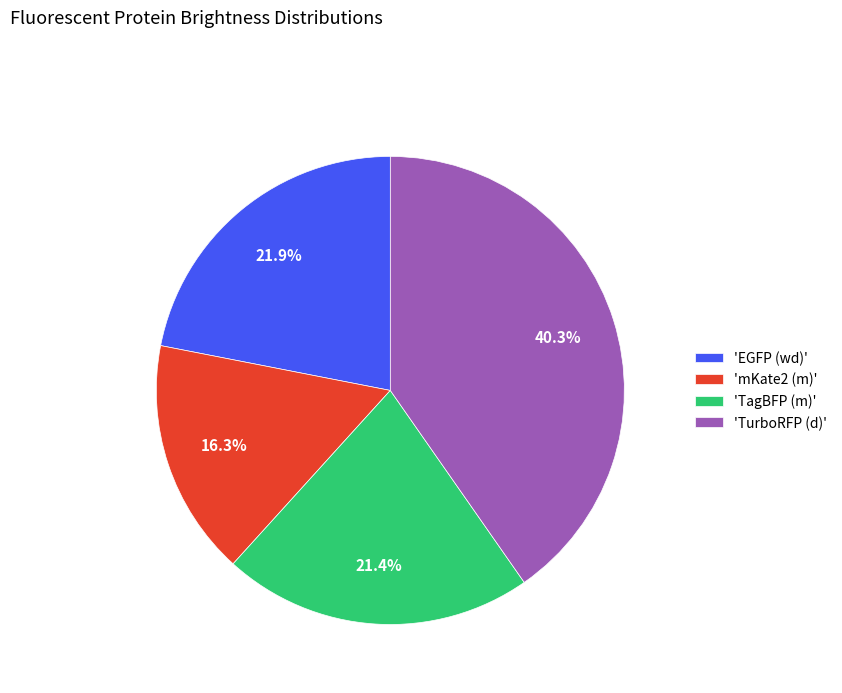

Between 'EGFP (wd)' and 'TagBFP (m)', which is larger?

'EGFP (wd)'